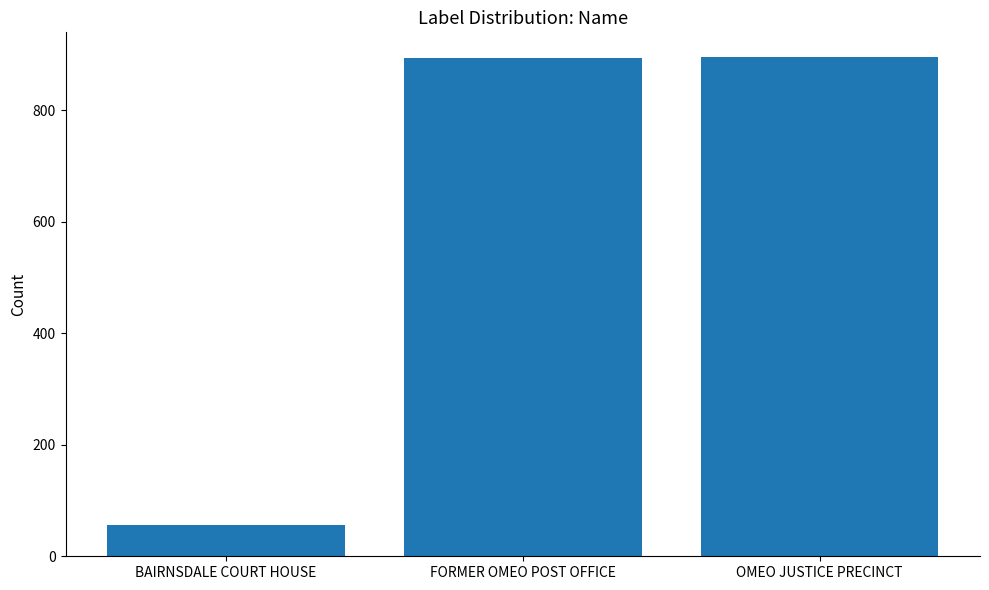

What is the sum of all values?

1844